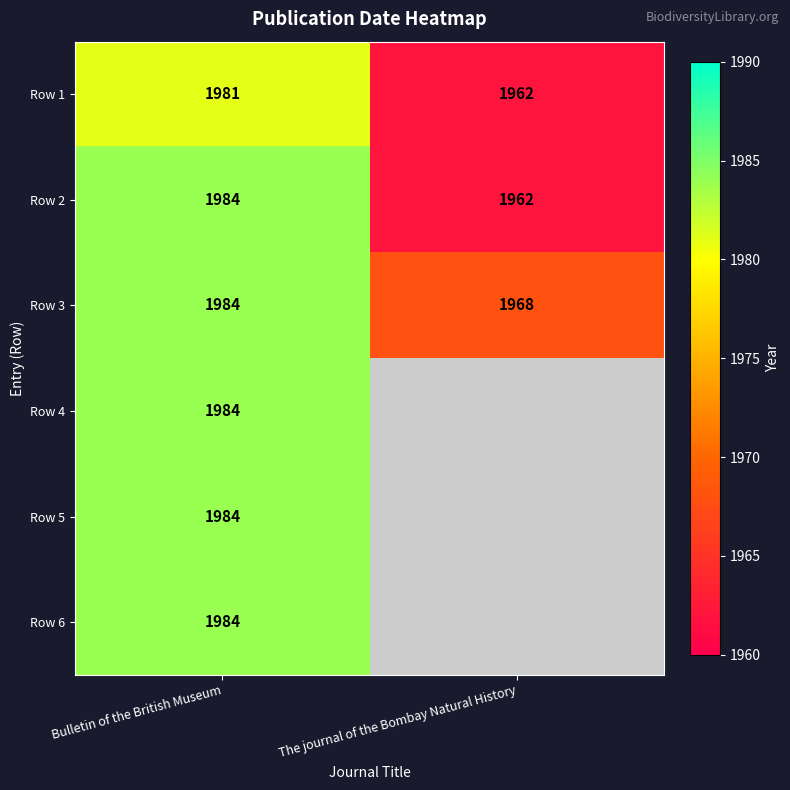

The Row 3 series shows 1076 at Bulletin of the British Museum. True or false?

False